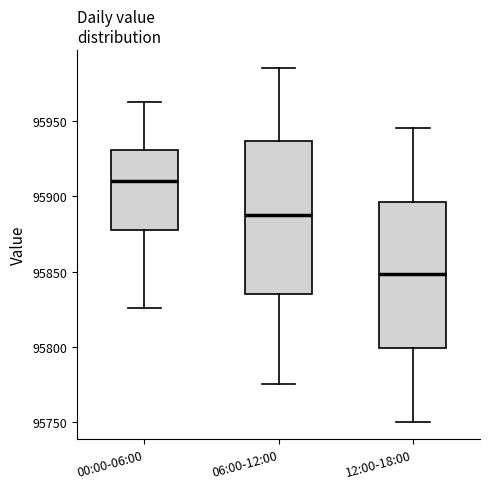

Which box has the highest median line?

00:00-06:00